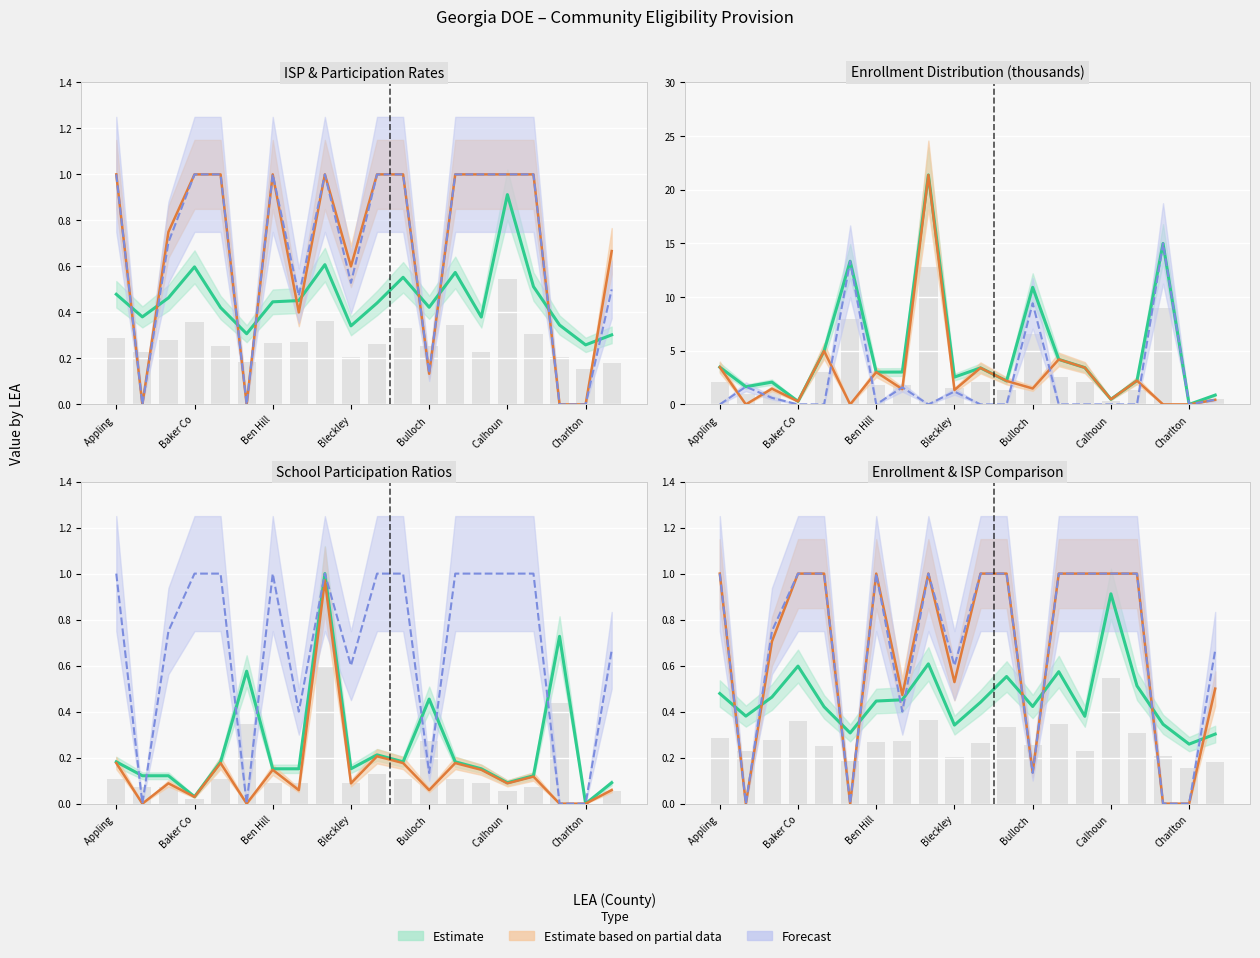

What is the sum of the CEP Schools values at Carroll County and Baldwin County?

0.2